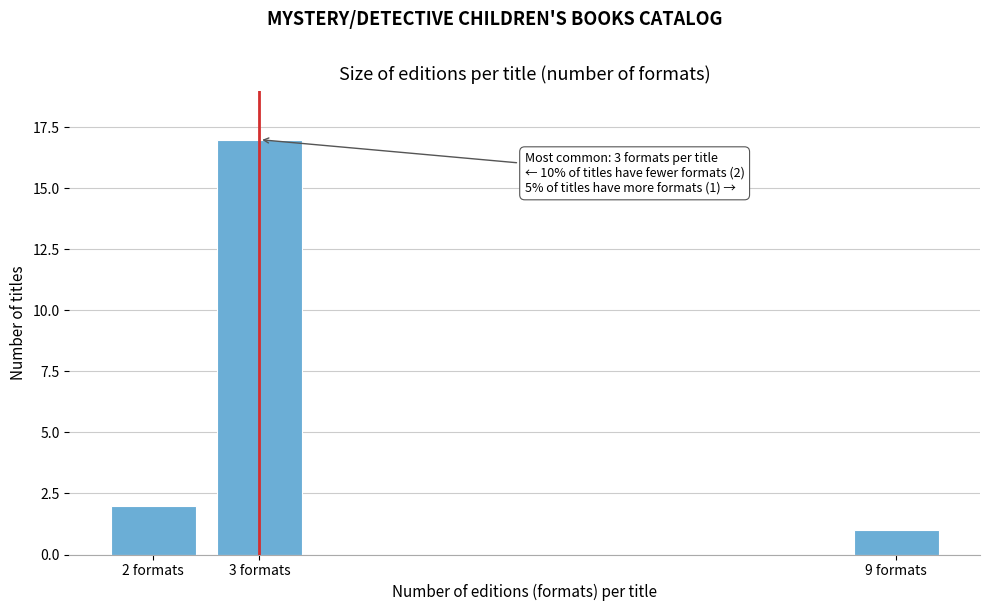

Reading right to left, list all the values displayed in this chart.

1	17	2